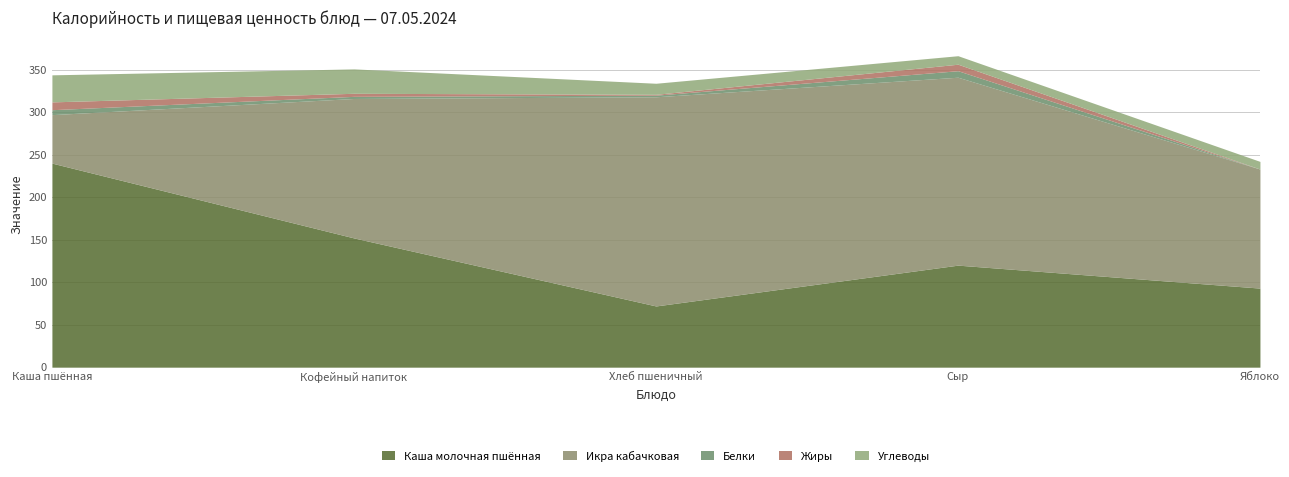

At which label is Икра кабачковая closest to 151?

Яблоко